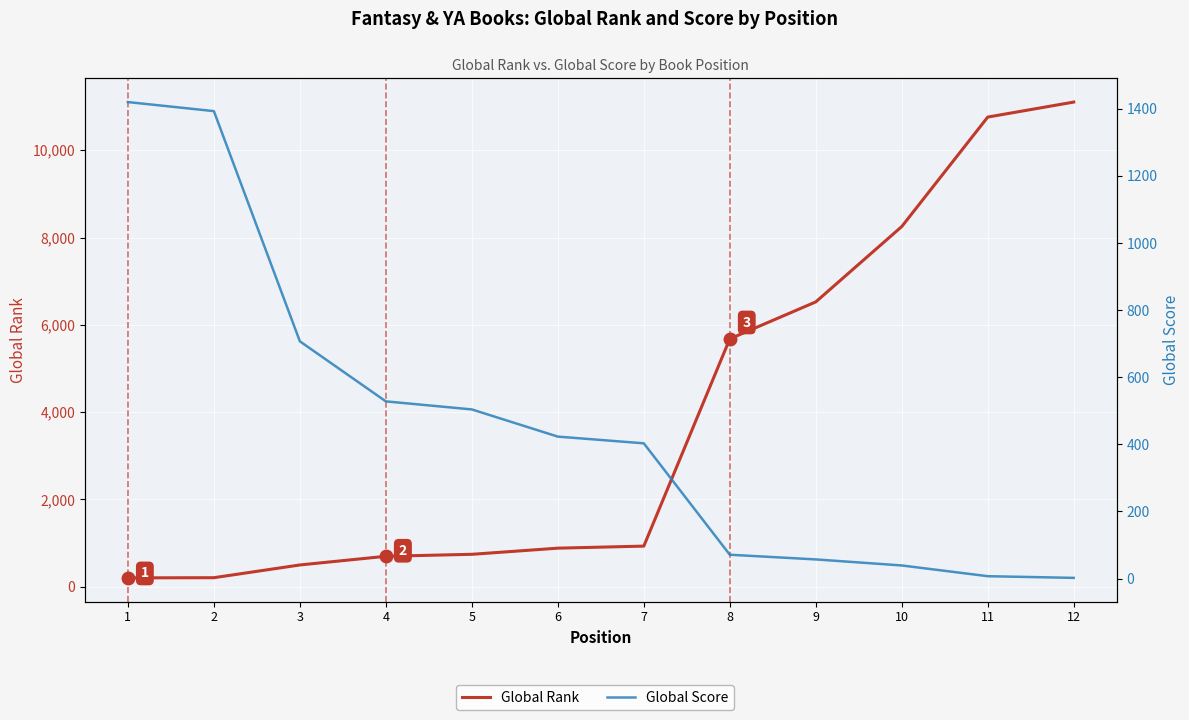

What is the average value of the Global Score series?

463